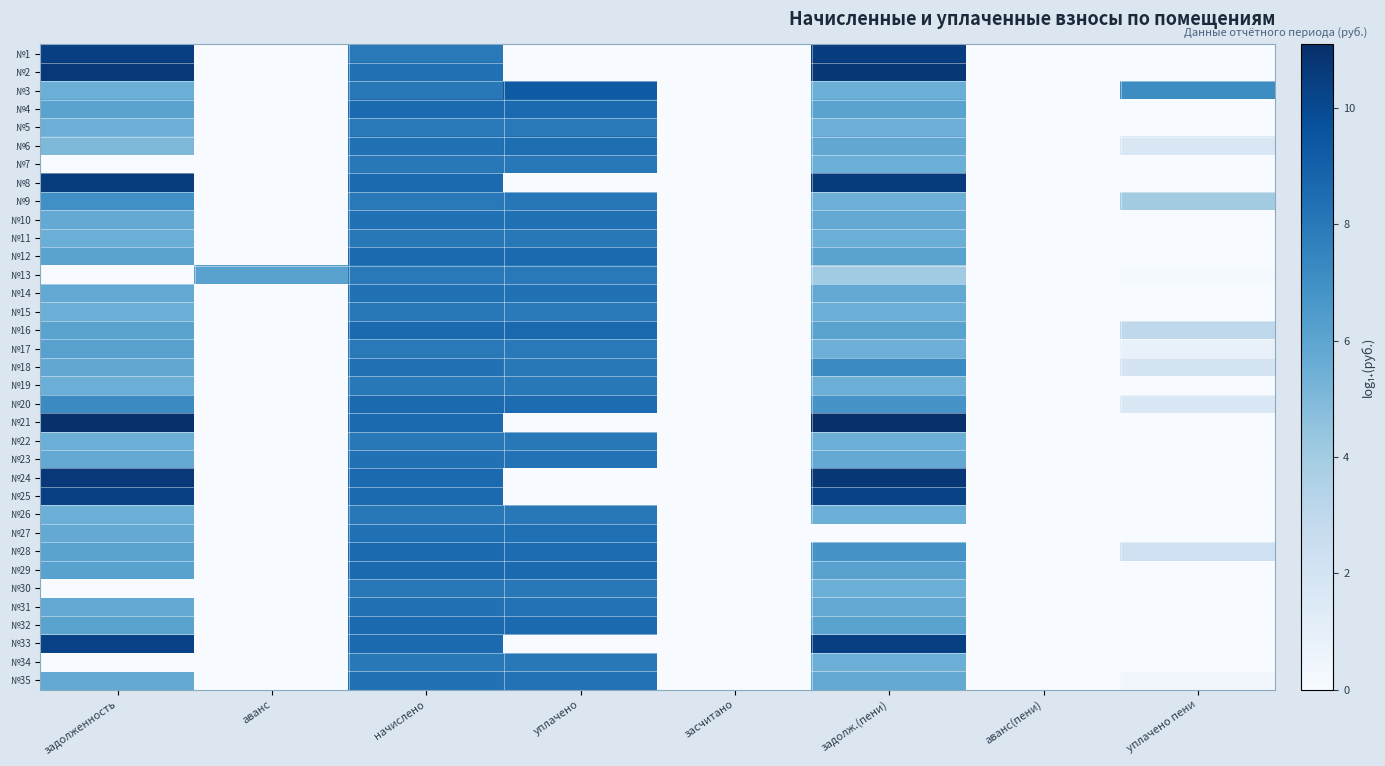

Count the number of data series in this chart.

35